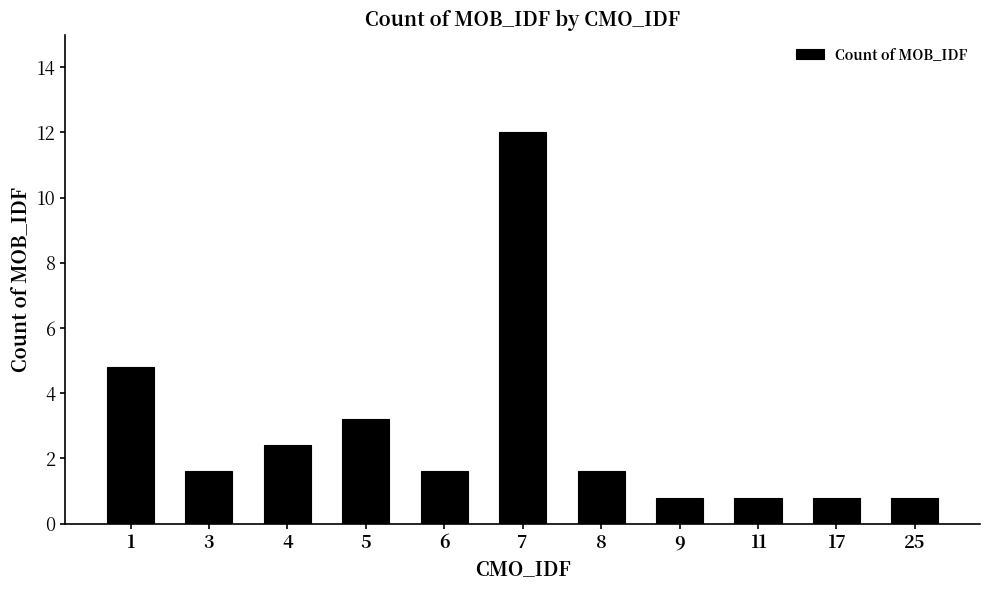

Does the chart contain any negative values?

No